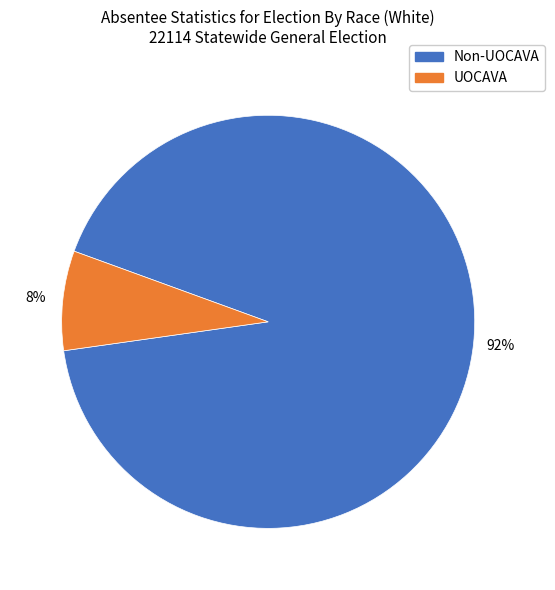

To the nearest percent, what is the combined percentage of UOCAVA and Non-UOCAVA?

100%